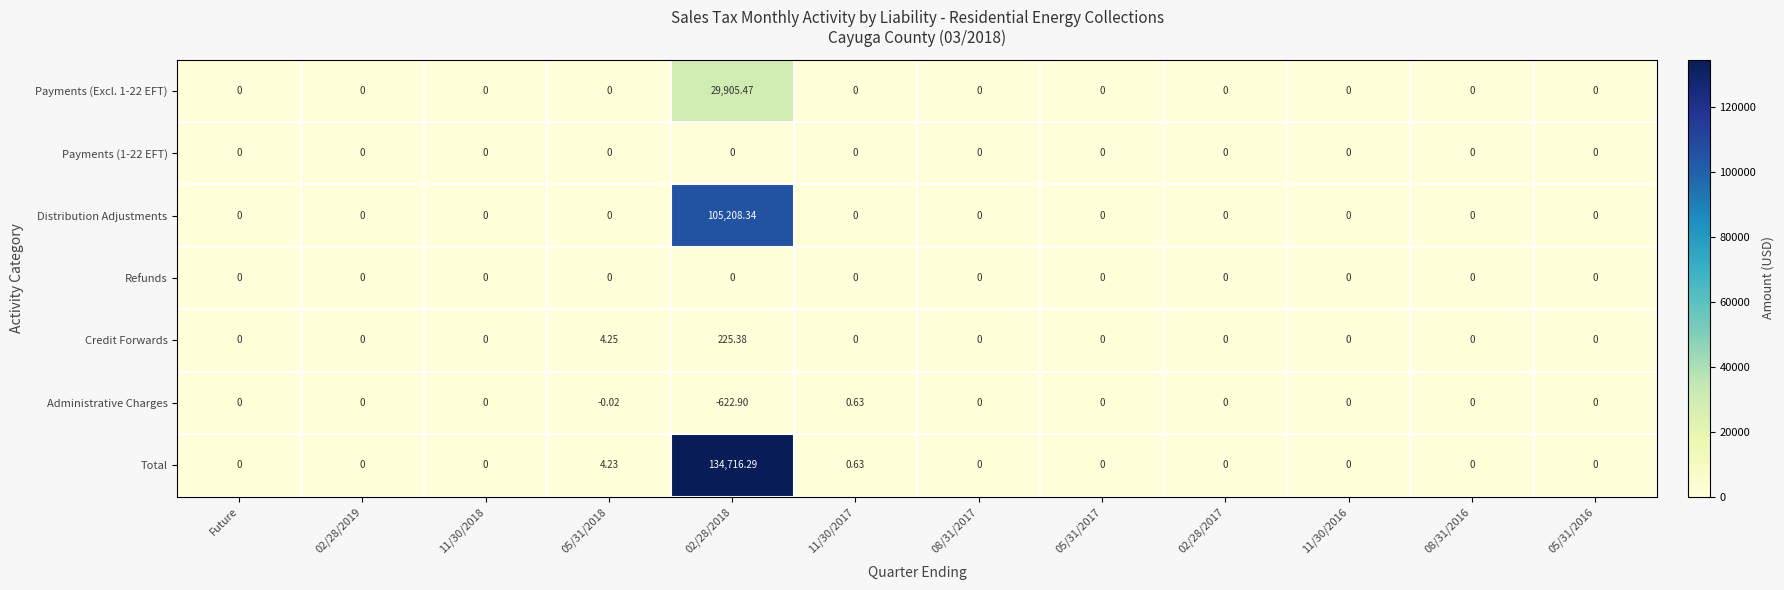

Which series has the largest total across all categories?

Total